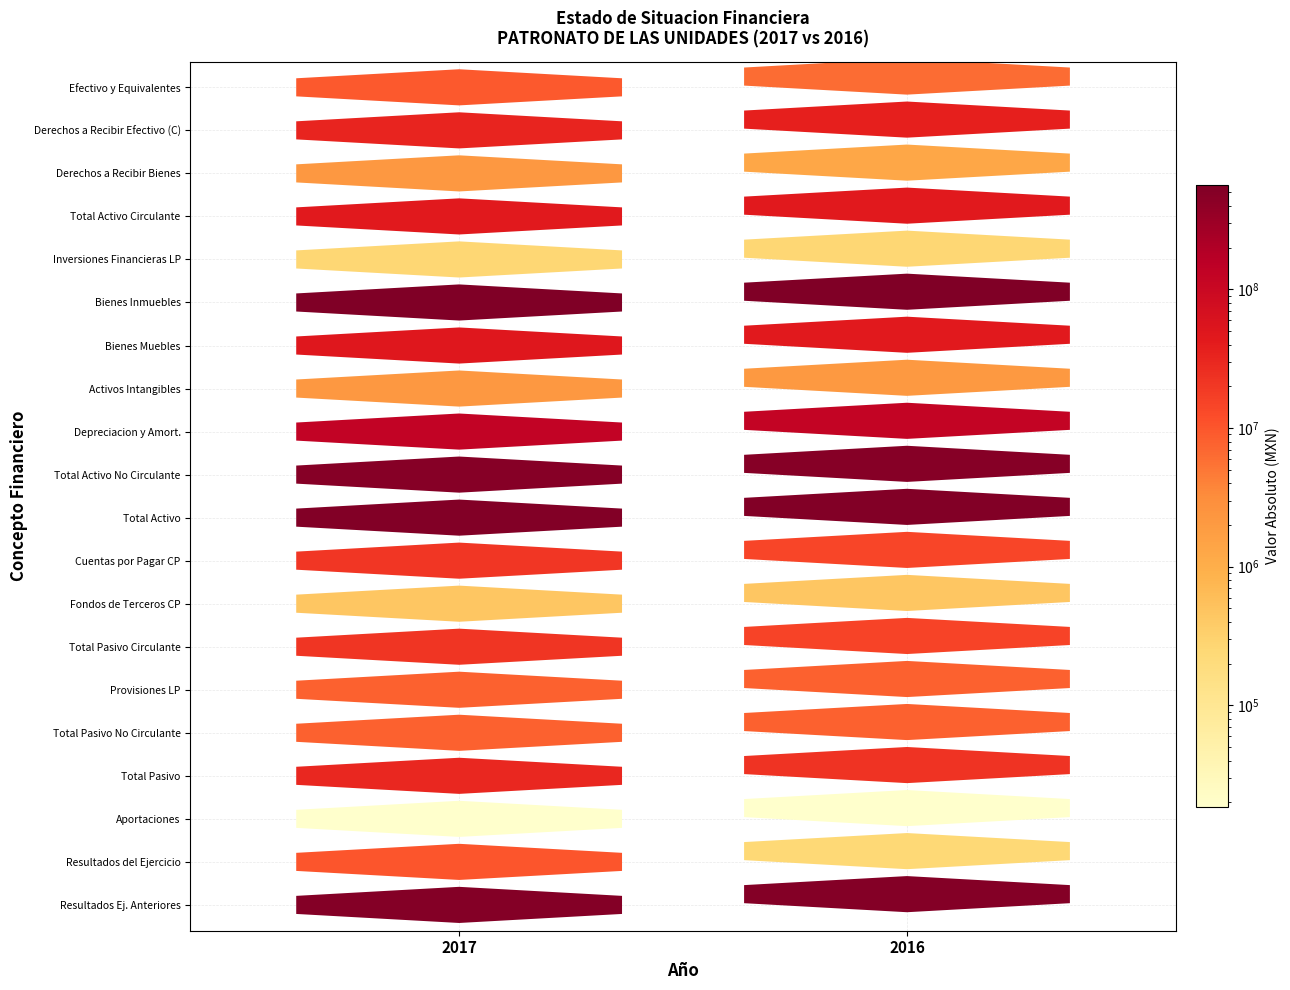

Is it true that Depreciacion y Amort. equals -75114124.3 at 0?

False